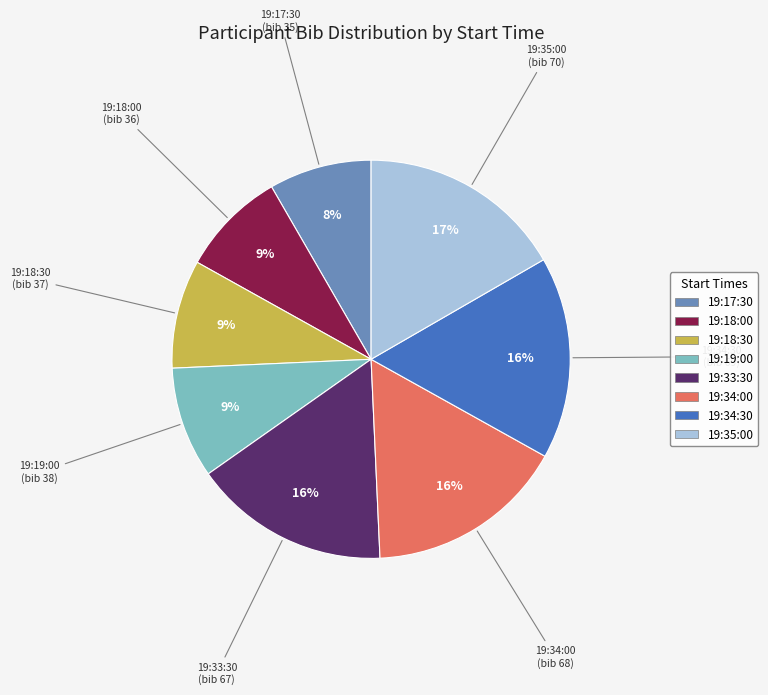

To the nearest percent, what portion does 19:34:00 represent?

16%